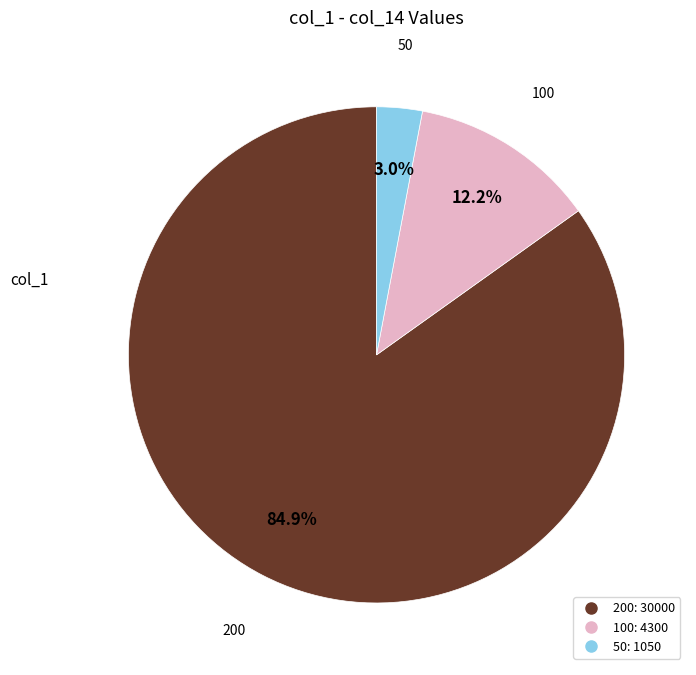

Does any single category account for the majority?

Yes